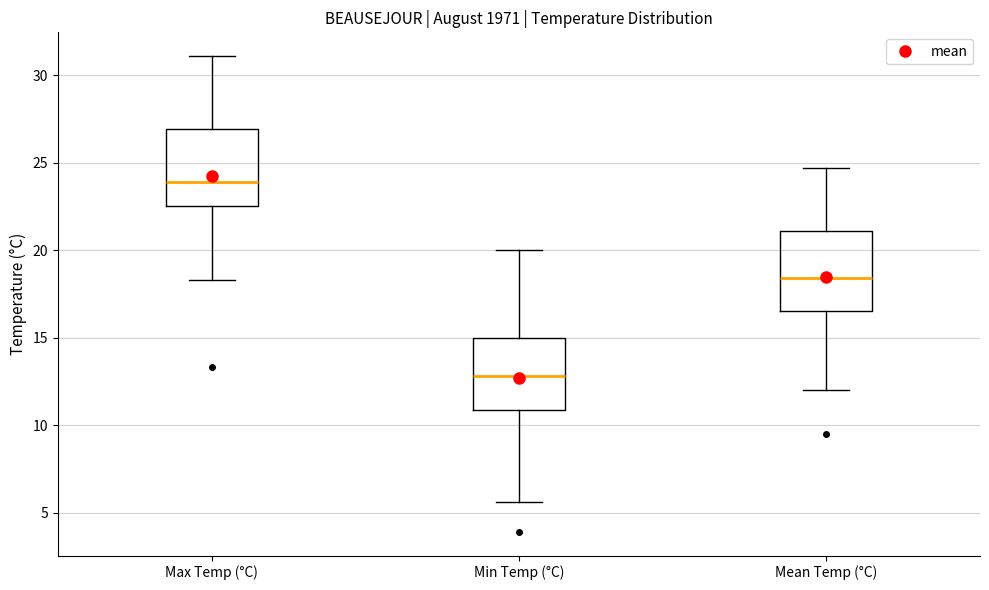

Reading left to right, transcribe this box plot: for each box, give where its median line is, the range the box spans, and where its two whiskers end, as read against the y-axis. The values are not printed on the chart, so give them approximately, as read against the axis.

Max Temp (°C): median 24.0, box 22.5 to 27.0, whiskers 18.5 to 31.0
Min Temp (°C): median 13.0, box 11.0 to 15.0, whiskers 5.5 to 20.0
Mean Temp (°C): median 18.5, box 16.5 to 21.0, whiskers 12.0 to 24.5